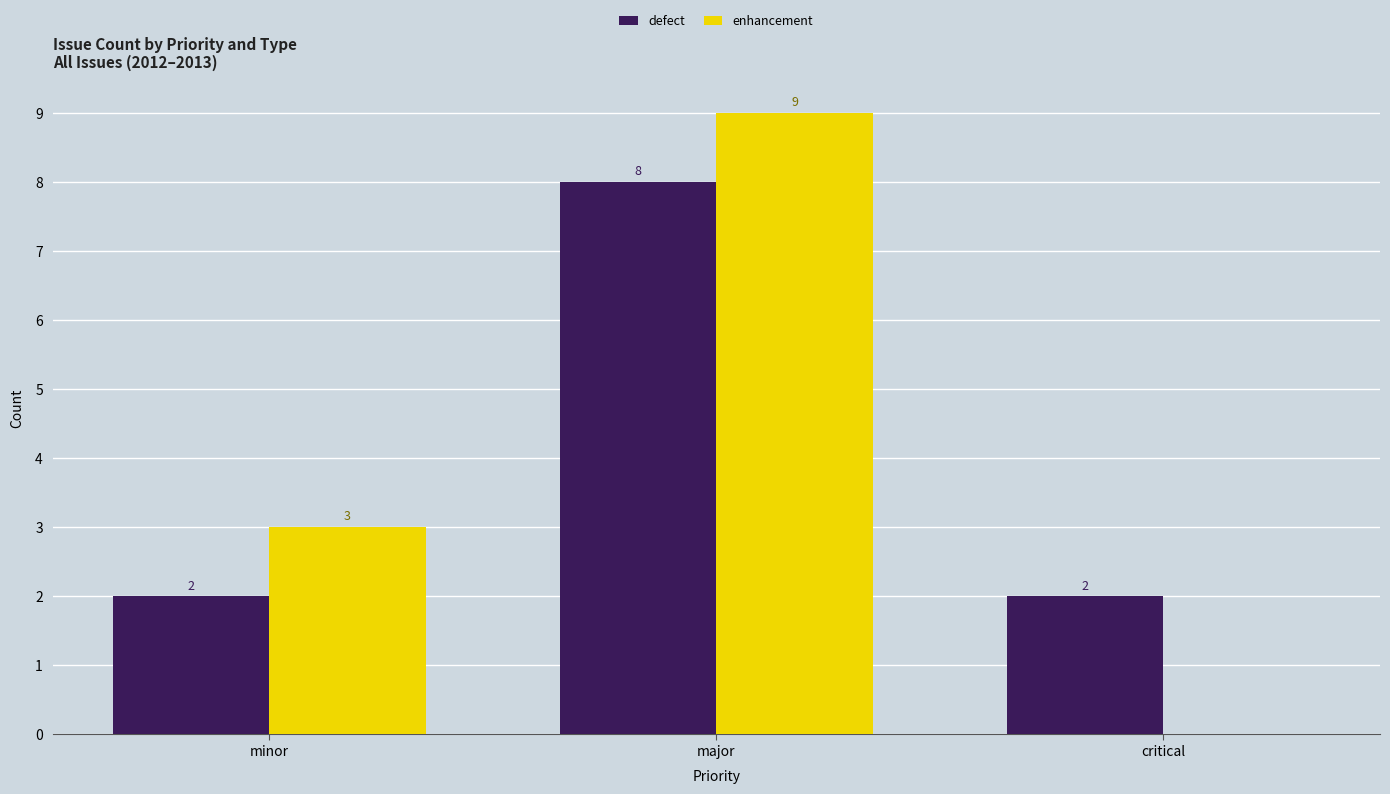

Which series changed the most between major and critical?

enhancement